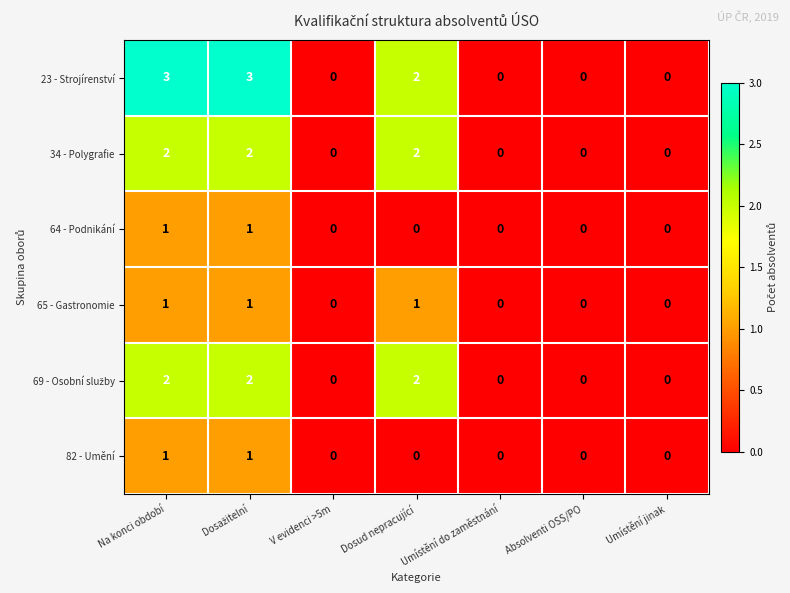

Is it true that 23 - Strojírenství equals 0 at Absolventi OSS/PO?

True